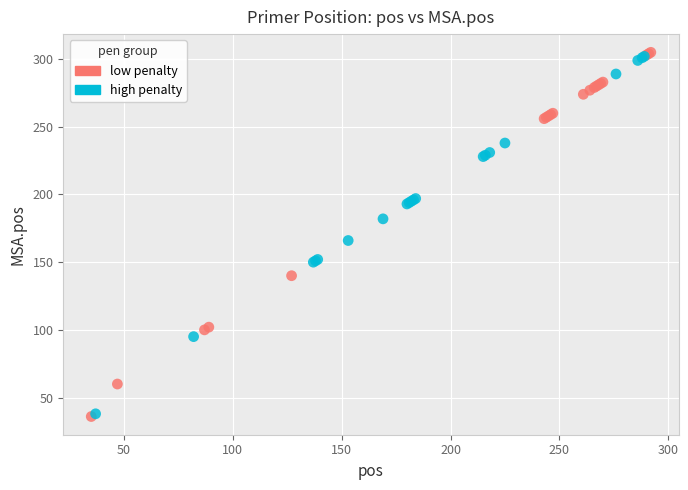

Which series has the widest spread of Y values?

low penalty